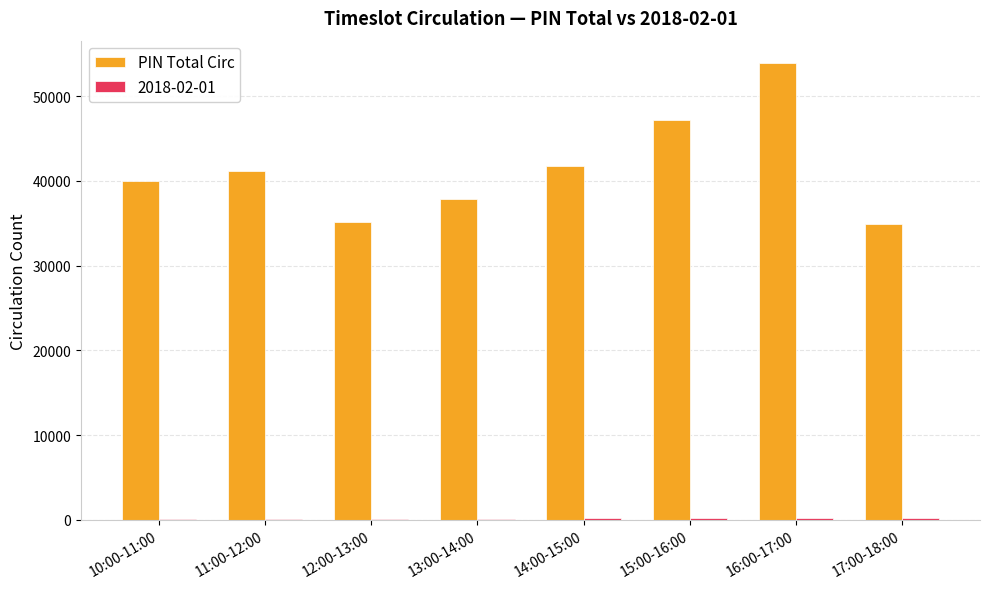

The value of PIN Total Circ at 17:00-18:00 is 48545. True or false?

False